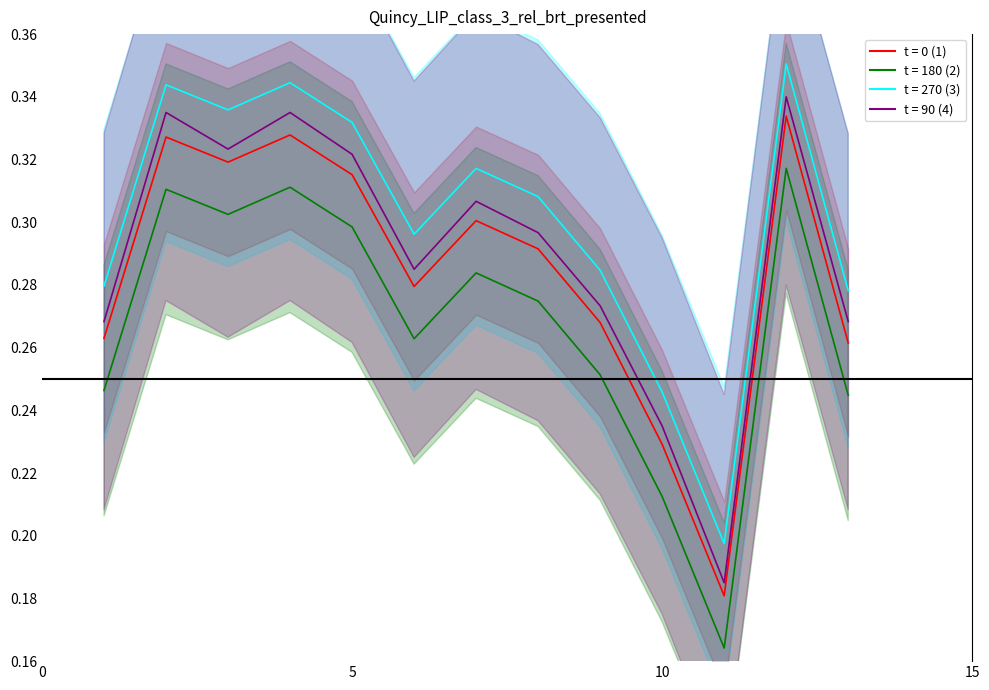

Between 1 and 5, which is larger?

5